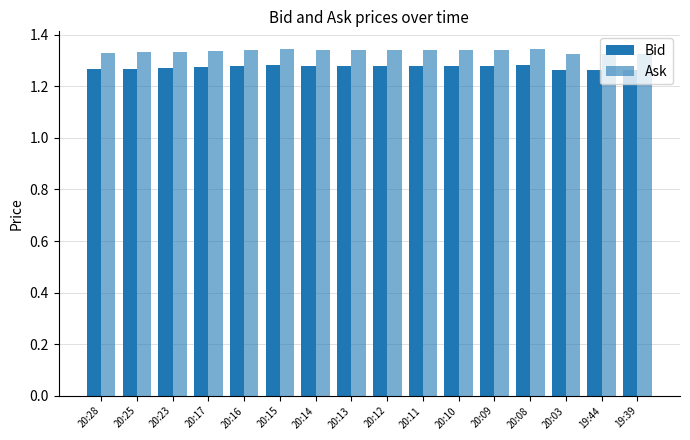

How many bars are there in total?

32